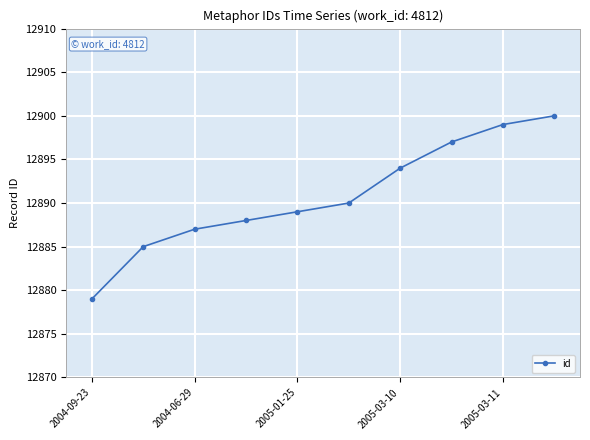

What is the value of the 7th point from the left?

12894